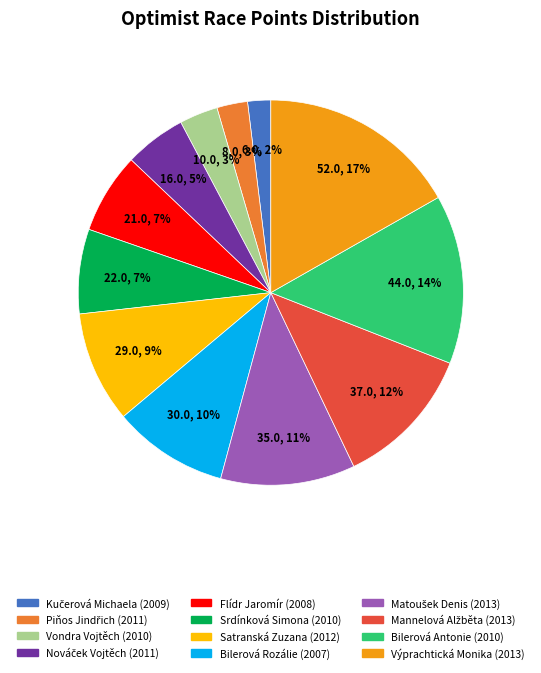

Is there any slice that represents more than half of the pie?

No